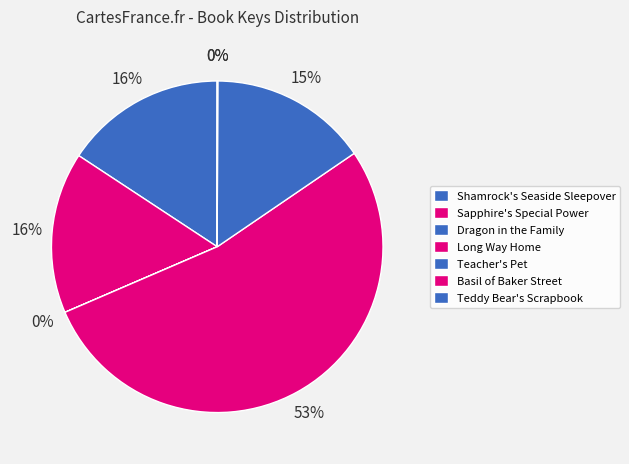

Which has a higher value, Shamrock's Seaside Sleepover or Basil of Baker Street?

Shamrock's Seaside Sleepover